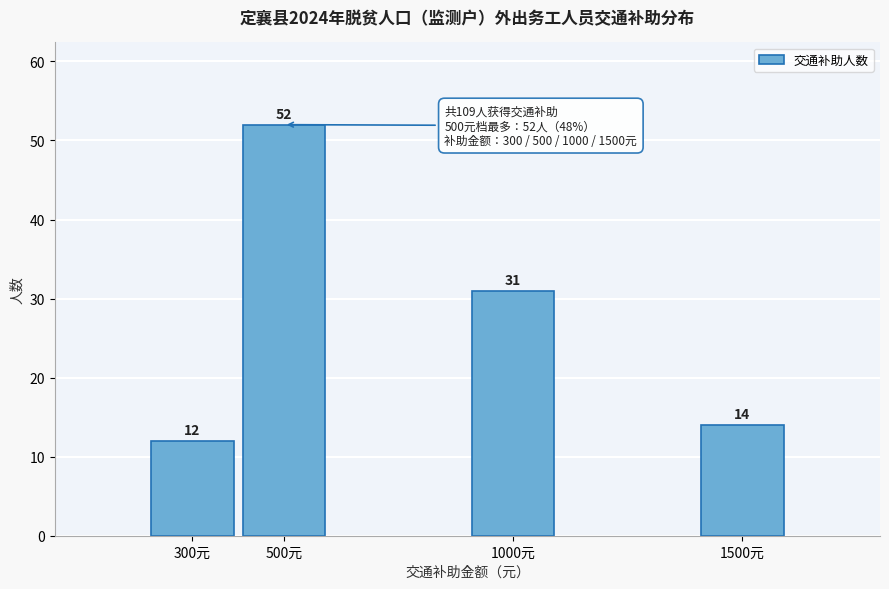

Reading right to left, extract all data points from this chart.

14	31	52	12